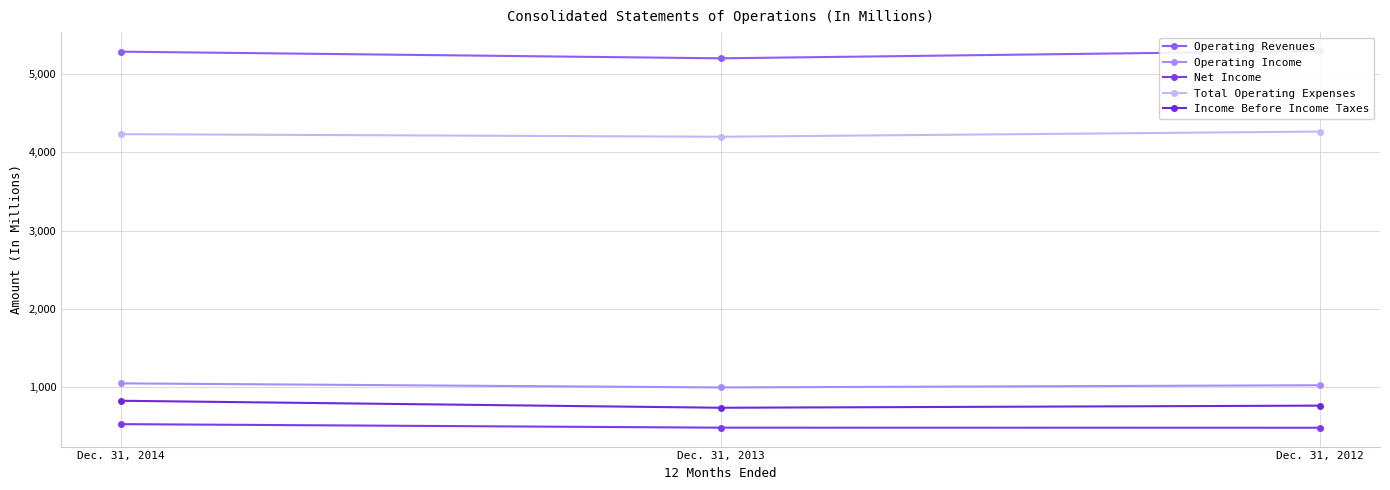

What is the total value across all series at Dec. 31, 2012?

11836